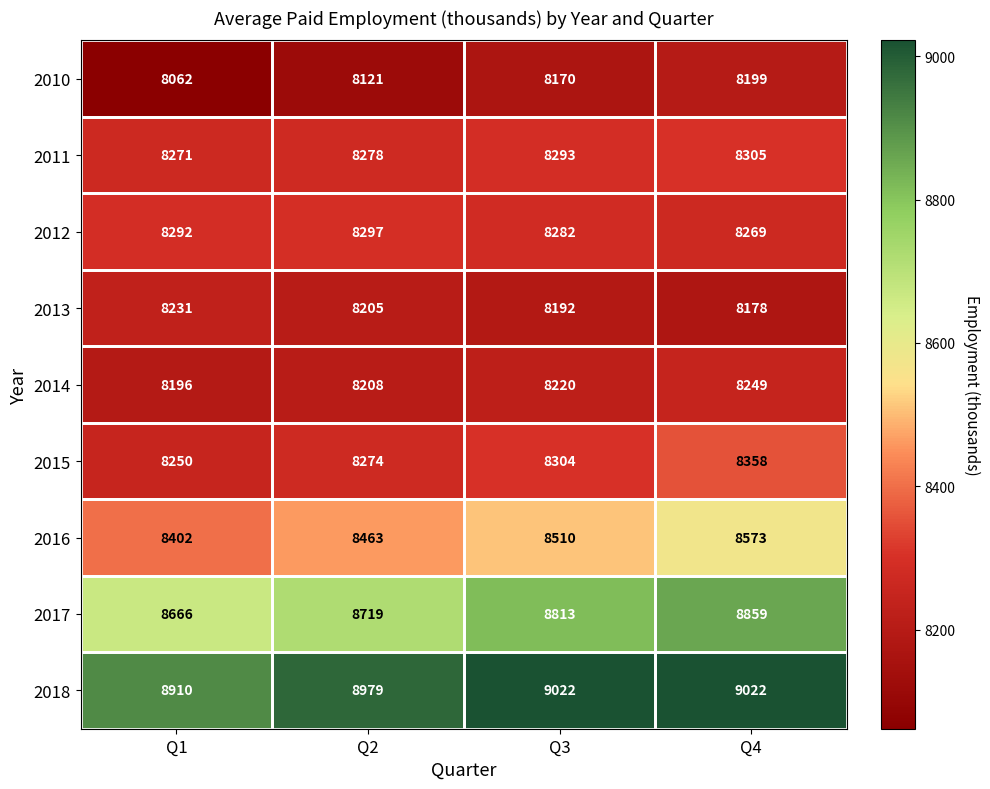

What is the difference between the highest and lowest values at Q1?

848